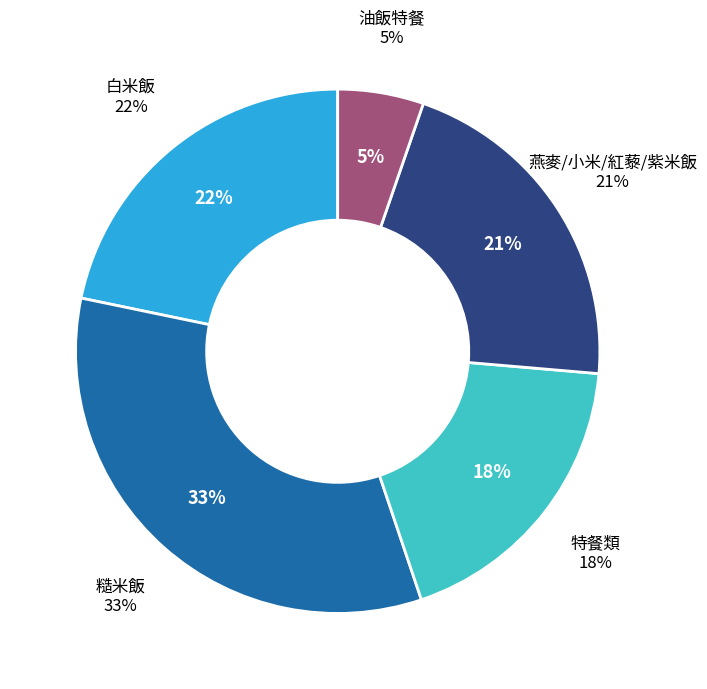

Is it true that 一 is 12% of the pie?

False